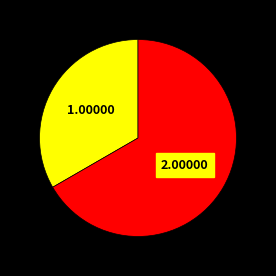

Is there any slice that represents more than half of the pie?

Yes